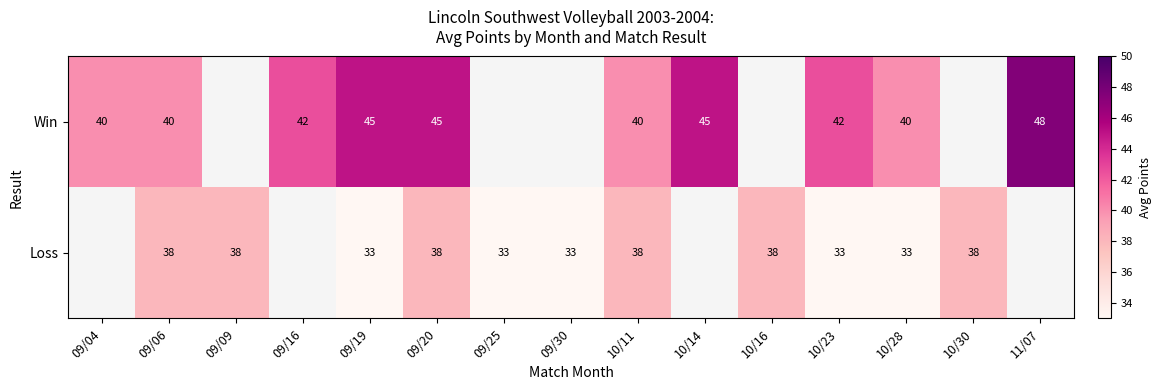

What is the sum of the Win values at 09/16 and 10/11?

82